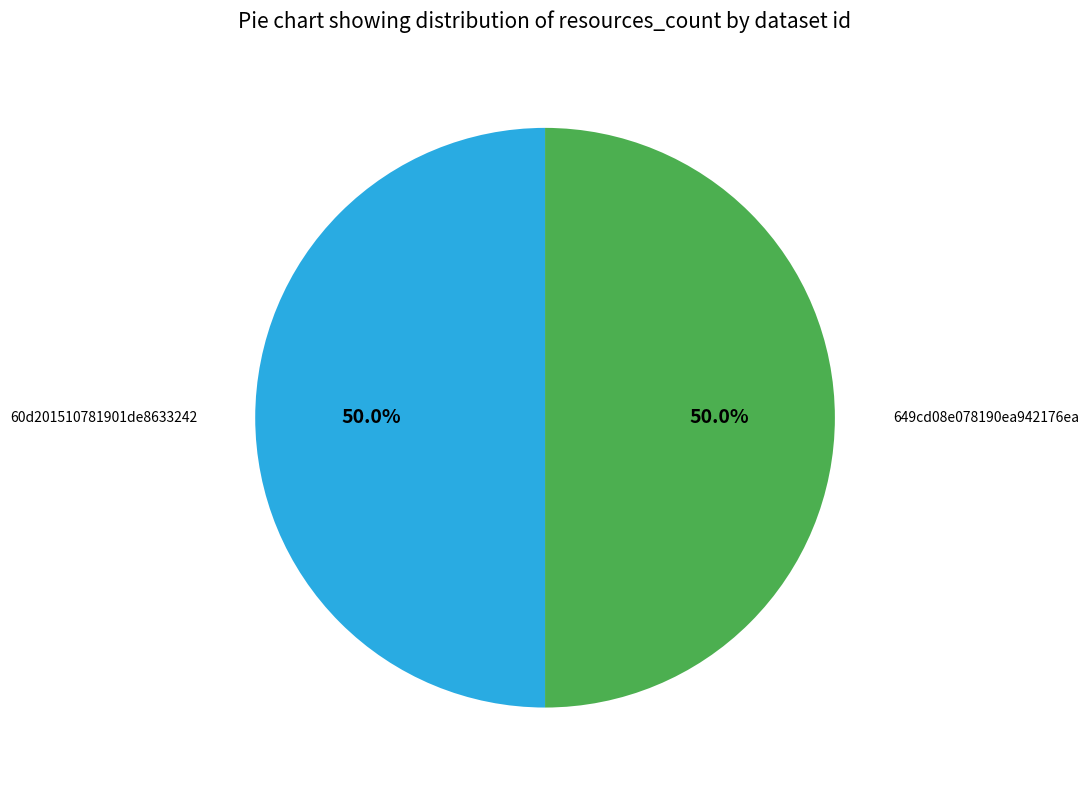

What is the largest slice in the pie chart?

60d201510781901de8633242